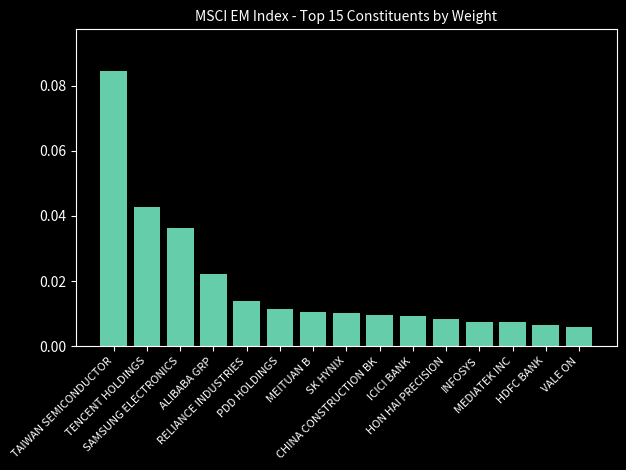

List the labels in order of value, largest first.

TAIWAN SEMICONDUCTOR, TENCENT HOLDINGS, SAMSUNG ELECTRONICS, ALIBABA GRP, RELIANCE INDUSTRIES, PDD HOLDINGS, MEITUAN B, SK HYNIX, CHINA CONSTRUCTION BK, ICICI BANK, HON HAI PRECISION, INFOSYS, MEDIATEK INC, HDFC BANK, VALE ON